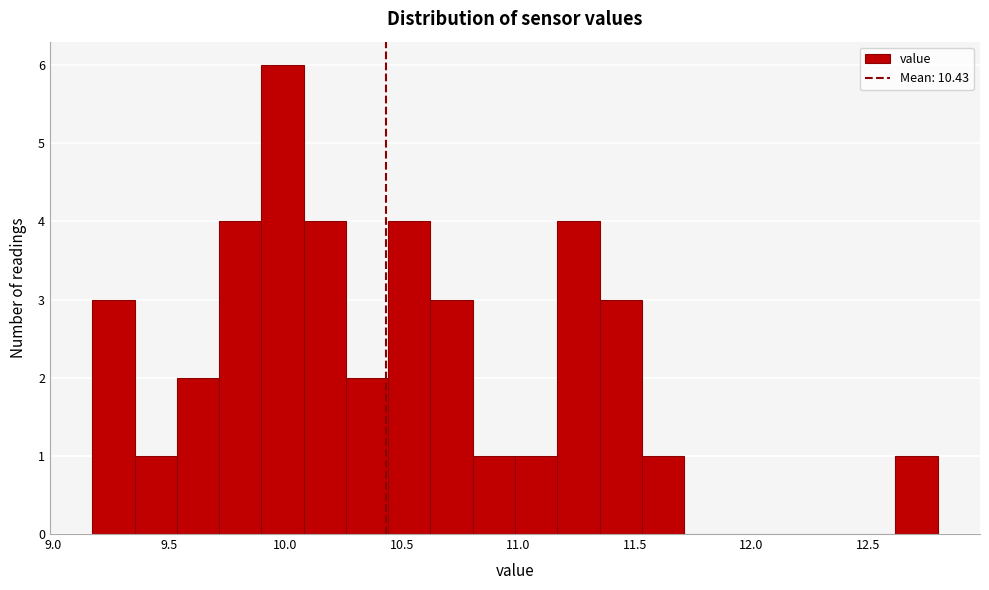

Around what value on the x-axis is the tallest bar? Give the approximate position of its centre, as read against the axis.

10.00